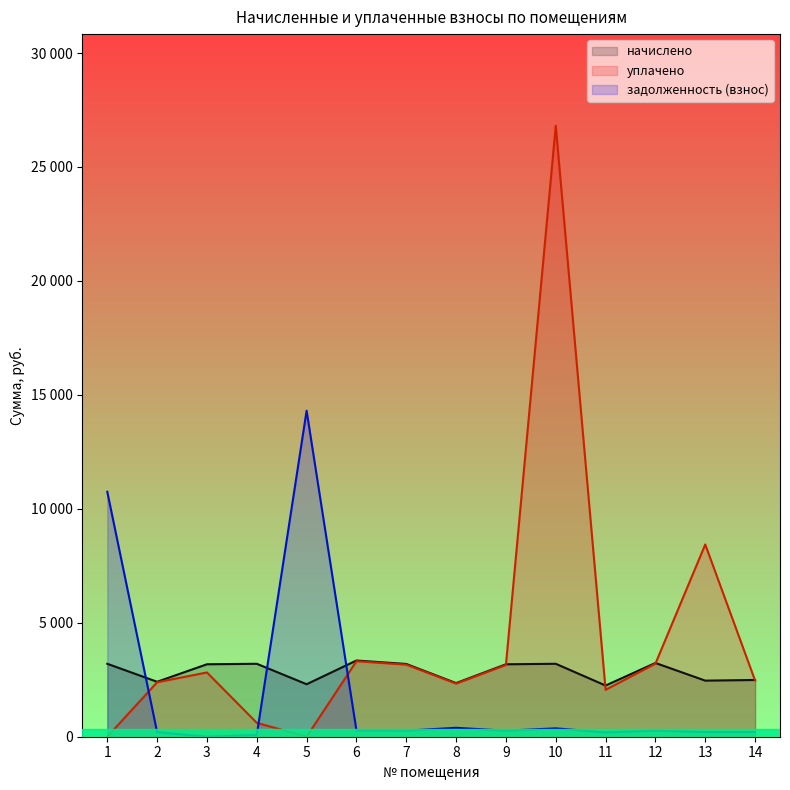

What are all the series names shown in the legend?

начислено, уплачено, задолженность (взнос)